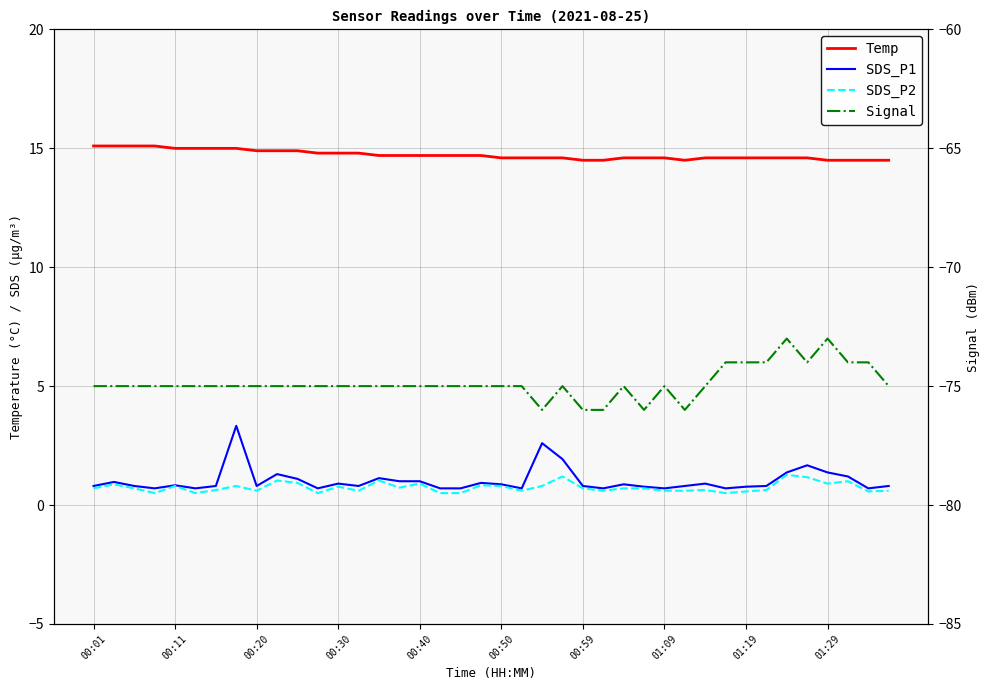

What is the minimum value for SDS_P1?

0.7